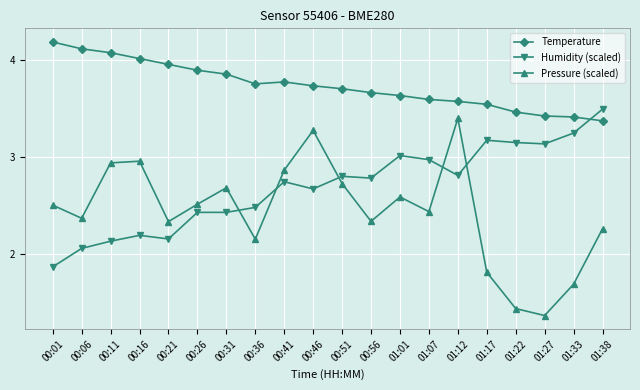

Which series has the largest total across all categories?

Temperature